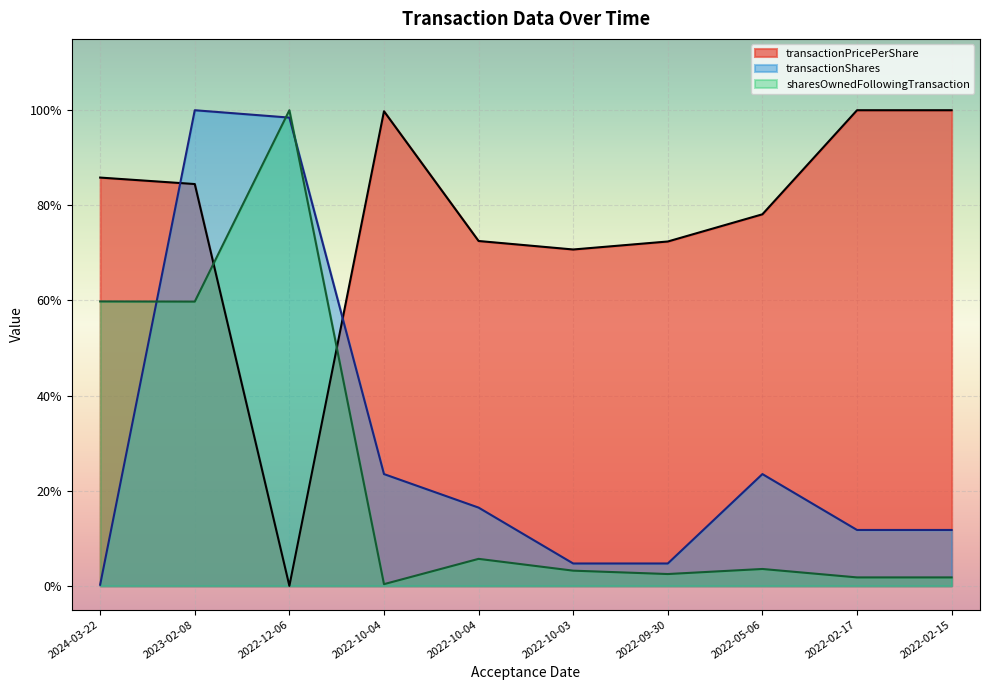

What is the maximum value for transactionPricePerShare?

1.0